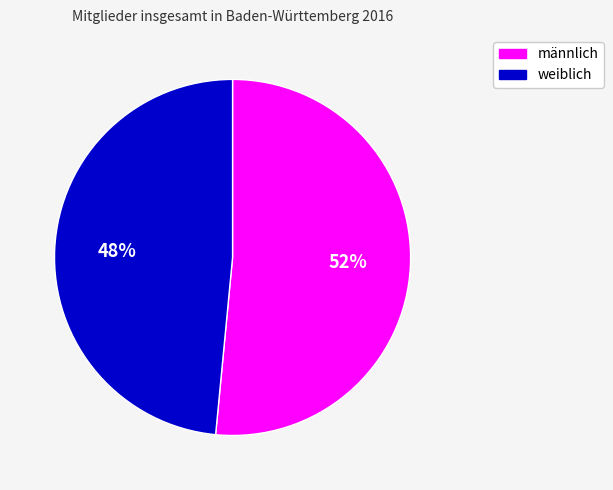

To the nearest percent, what is the combined percentage of weiblich and männlich?

100%